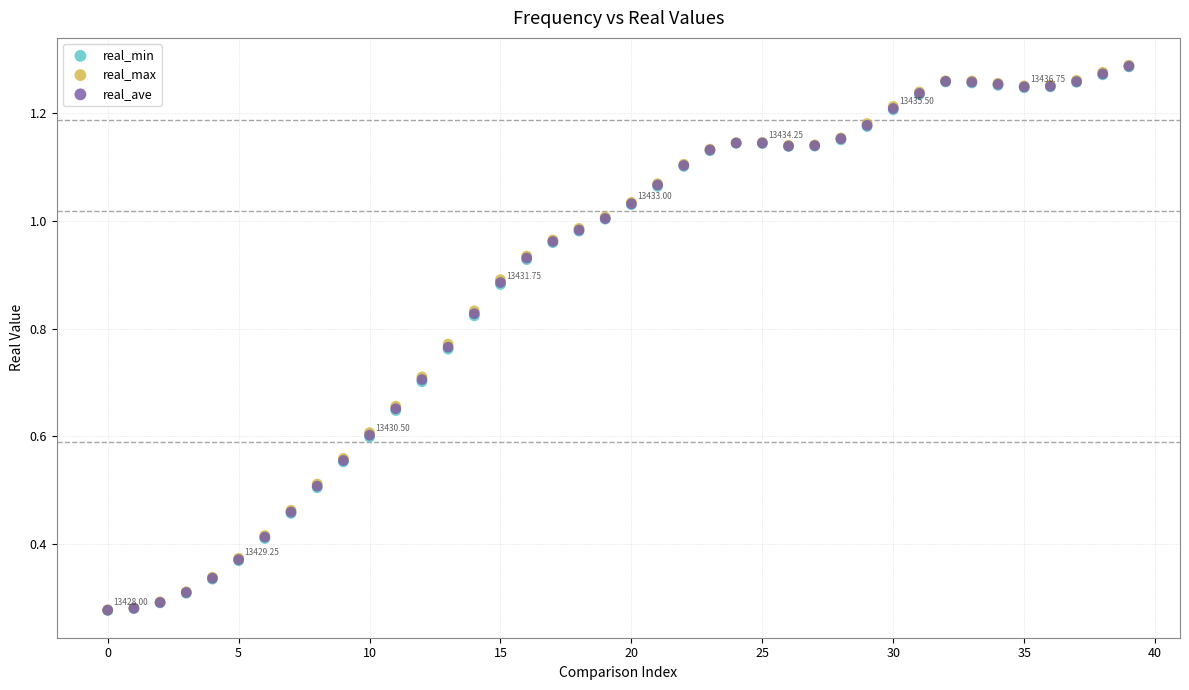

Which series has the widest spread of Y values?

real_max